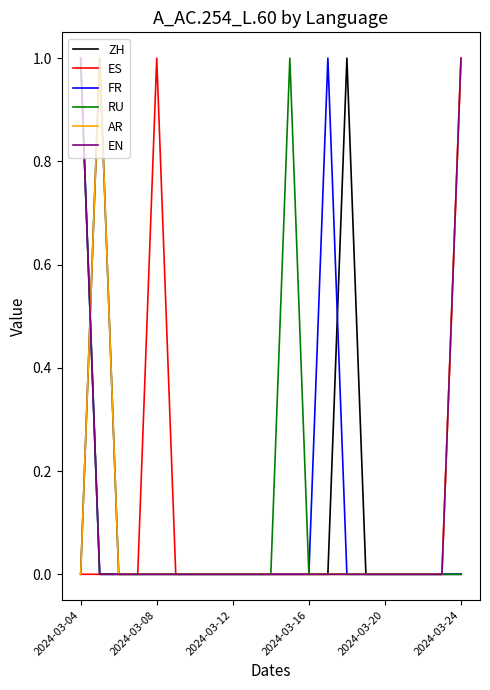

What are all the series names shown in the legend?

ZH, ES, FR, RU, AR, EN